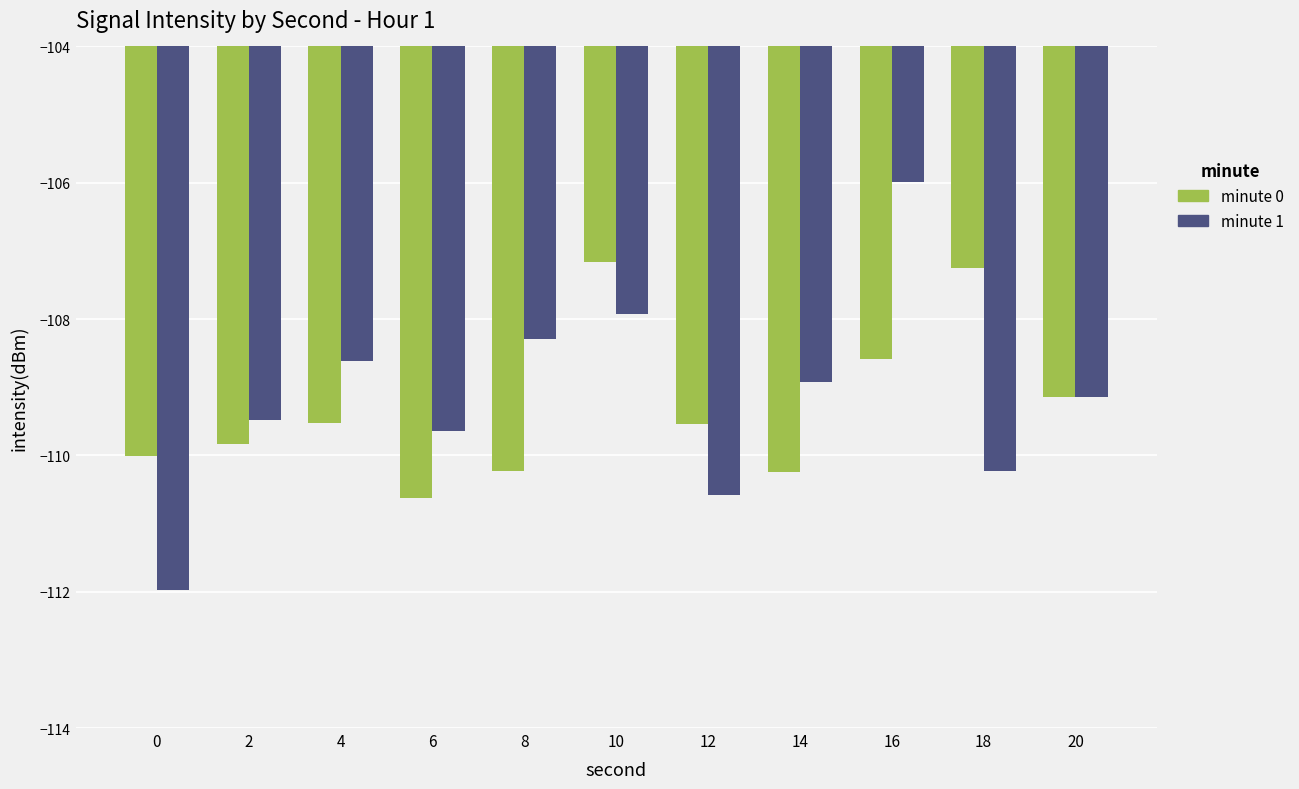

True or false: minute 1 has a value of -112.0 at 0.

True